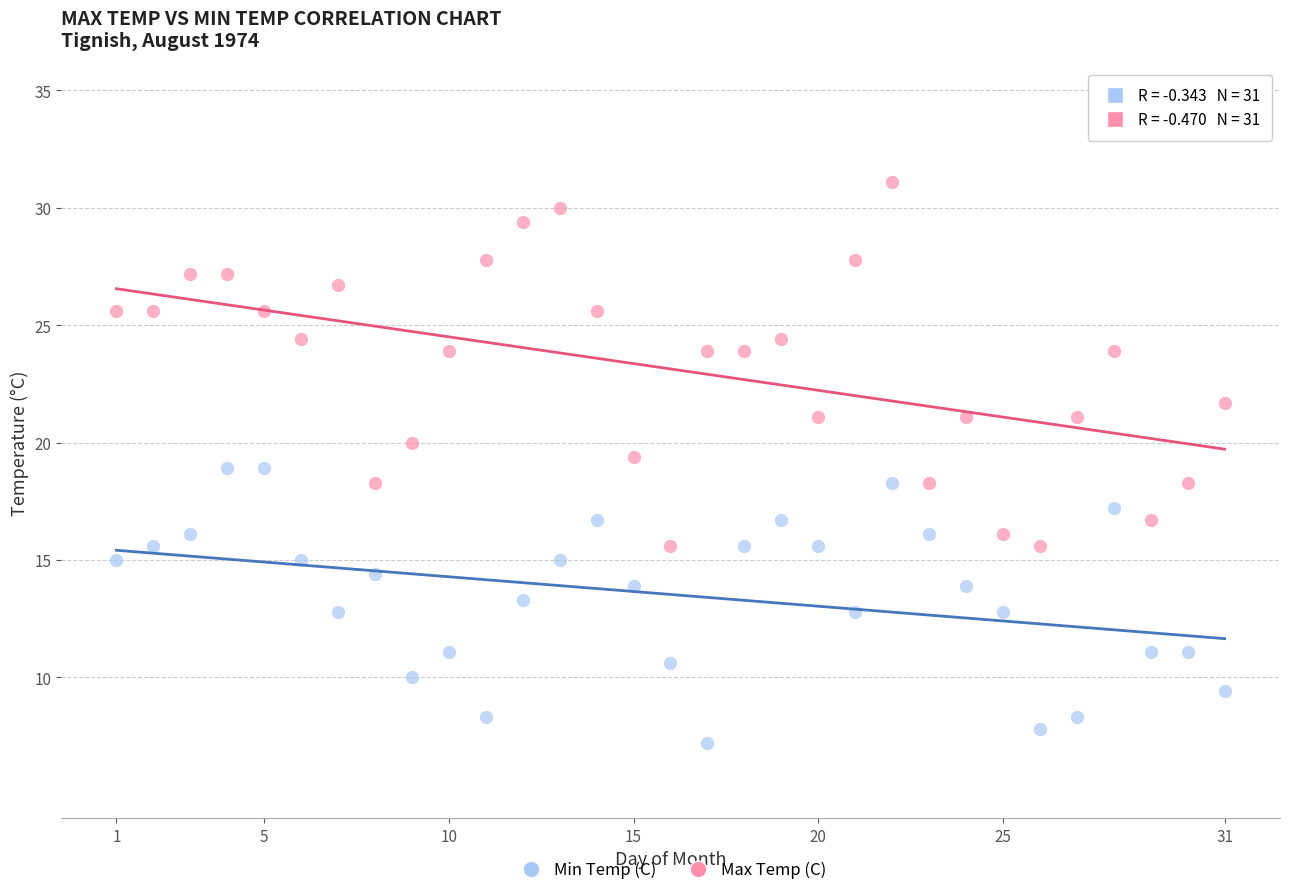

Which series contains the highest Y value?

Max Temp (C)